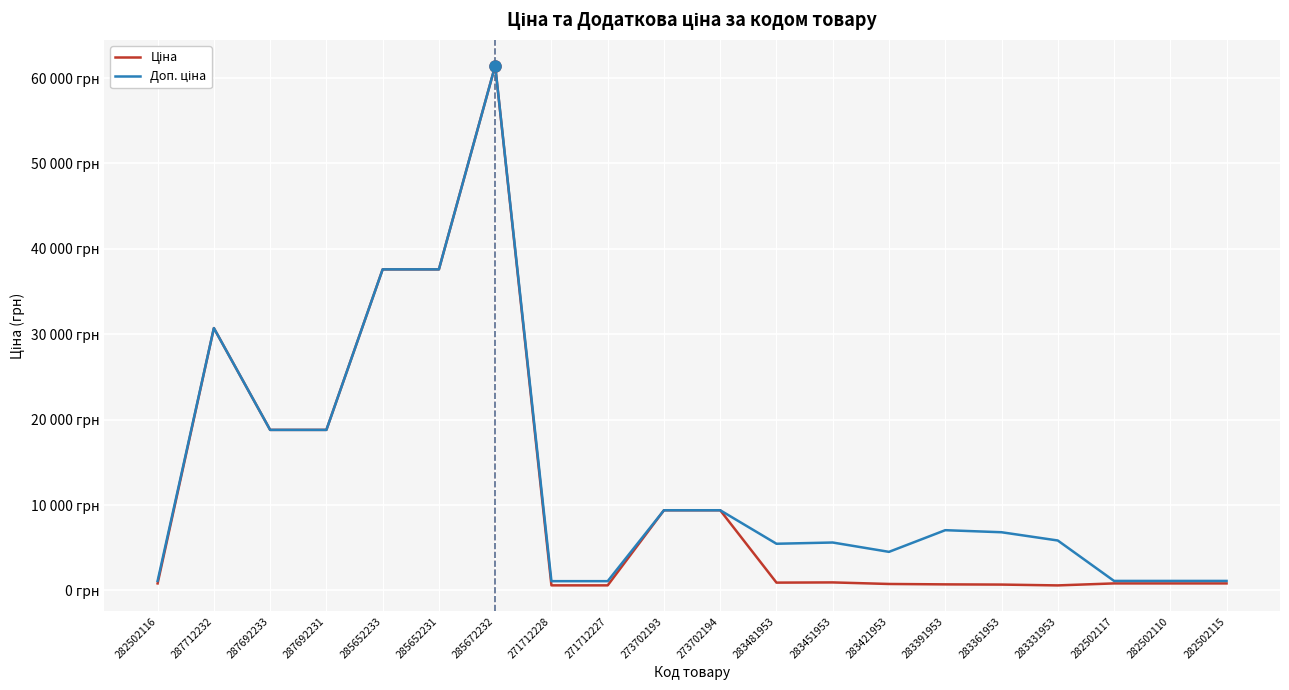

Does the chart display data point markers on the line(s)?

No